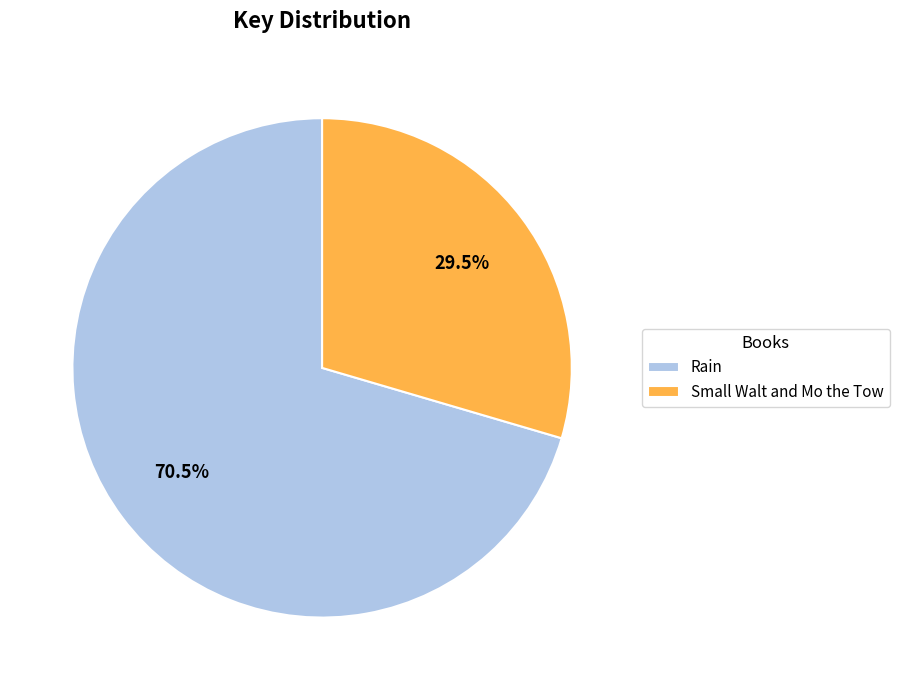

Between Small Walt and Mo the Tow and Rain, which is larger?

Rain